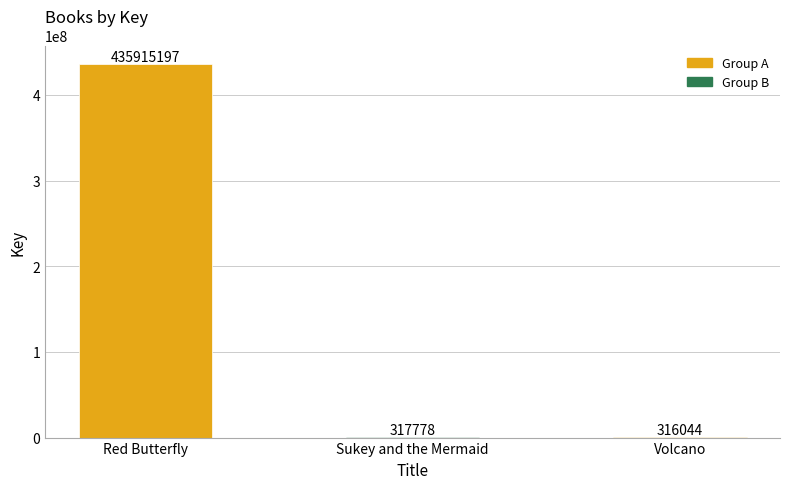

What is the change in value from Red Butterfly to Sukey and the Mermaid?

-435597419